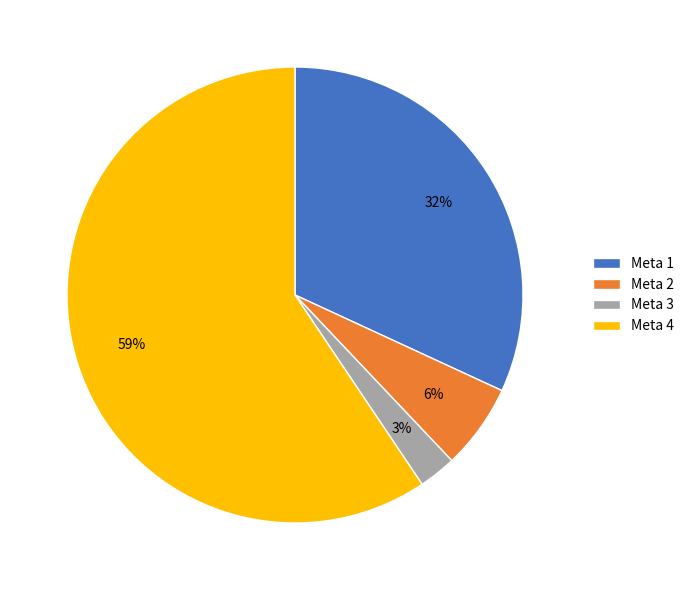

Rank the categories by value from highest to lowest.

Meta 4, Meta 1, Meta 2, Meta 3